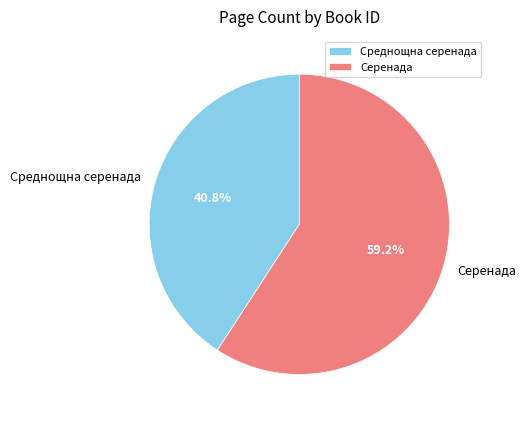

Rank the categories by value from lowest to highest.

Среднощна серенада, Серенада